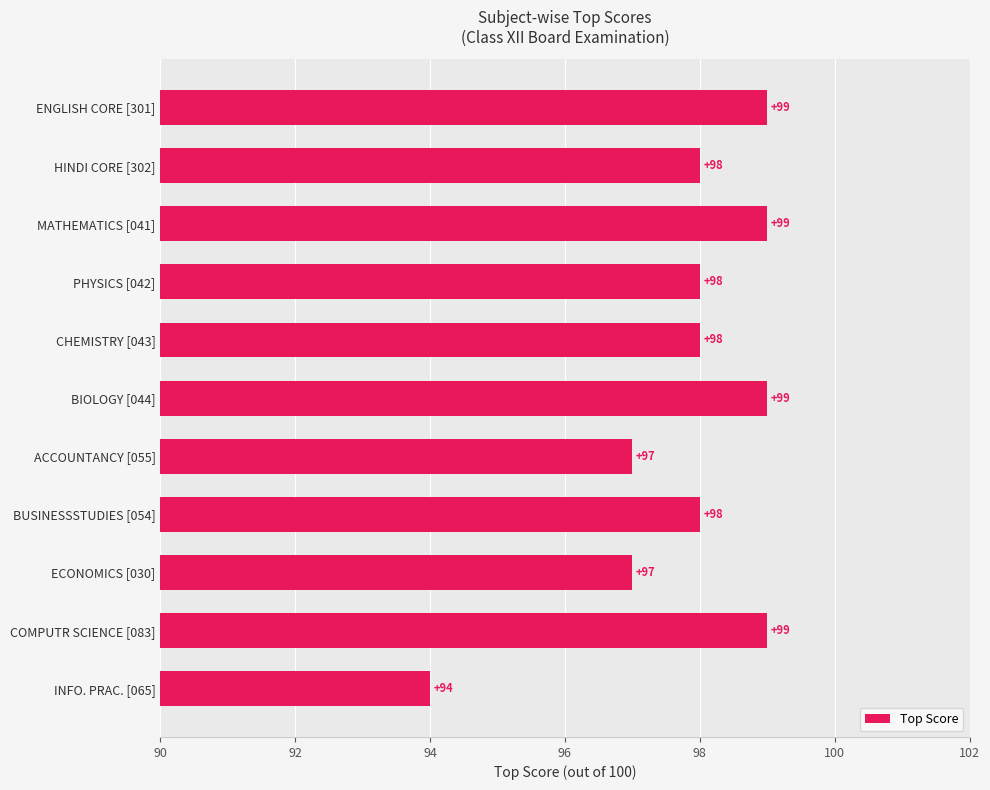

The chart shows a value of 99 at BIOLOGY [044]. True or false?

True